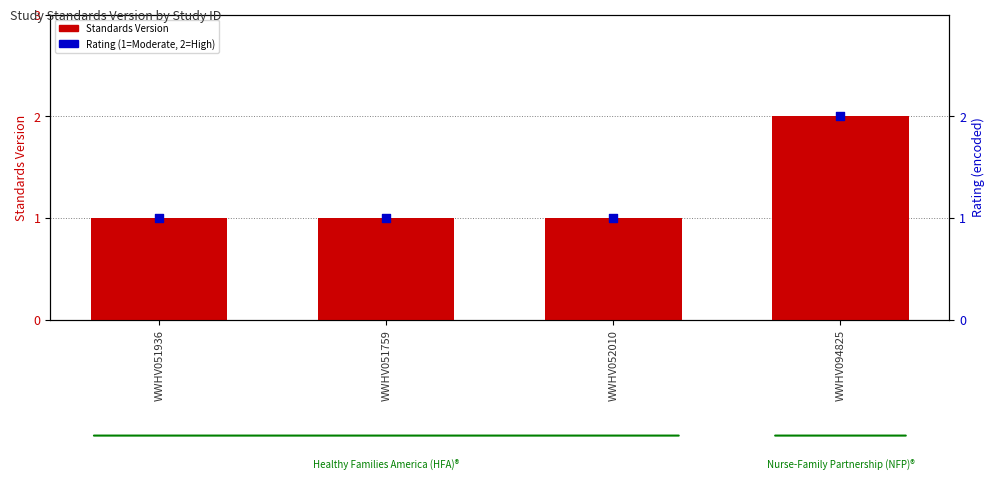

At how many categories does at least one series exceed 1?

1